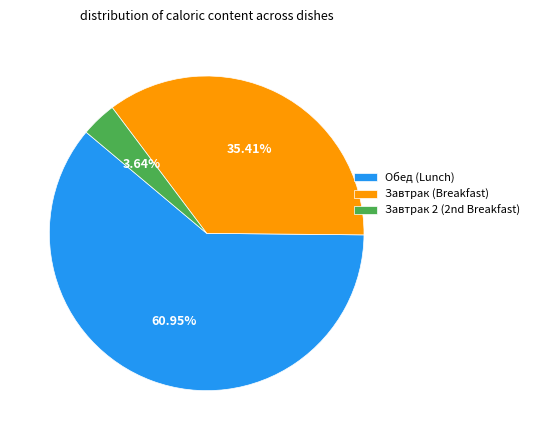

Which slice represents more than half of the pie?

Обед (Lunch)